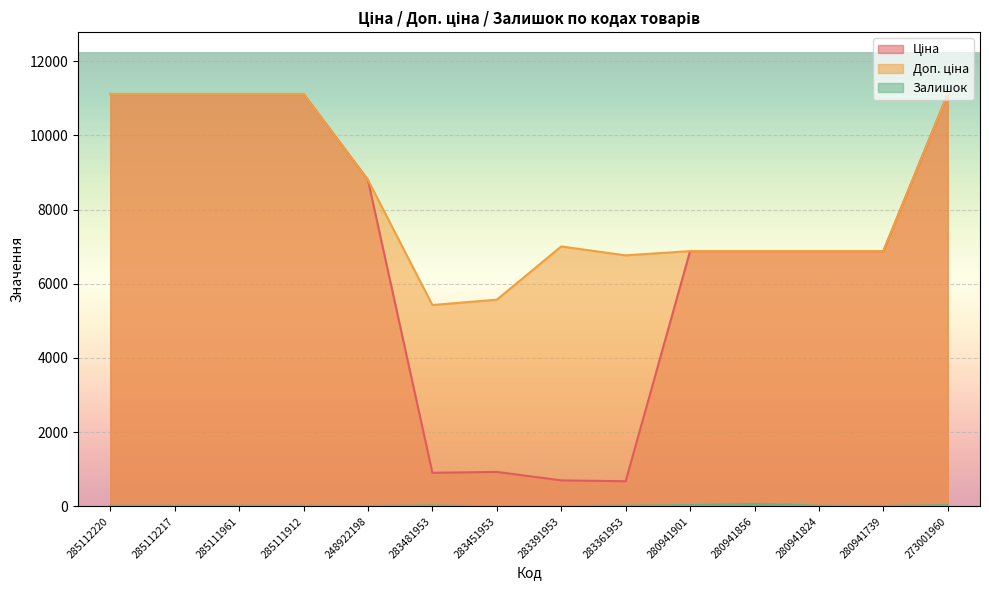

What is the difference between the maximum and second lowest values in the Залишок series?

63.0